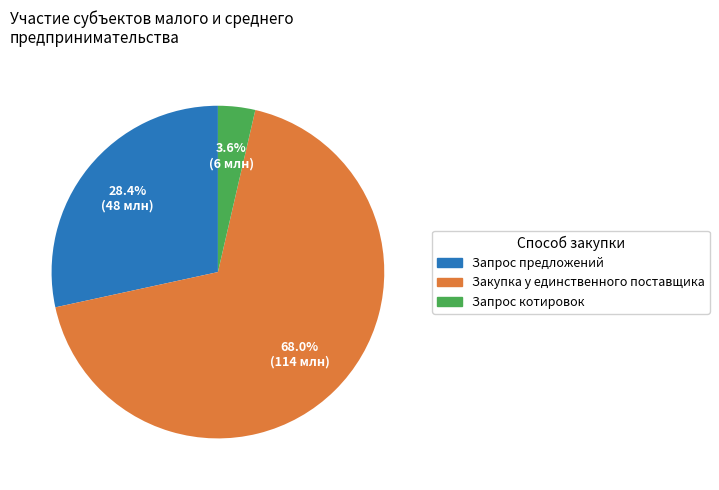

Does Запрос предложений account for over 50% of the chart?

No